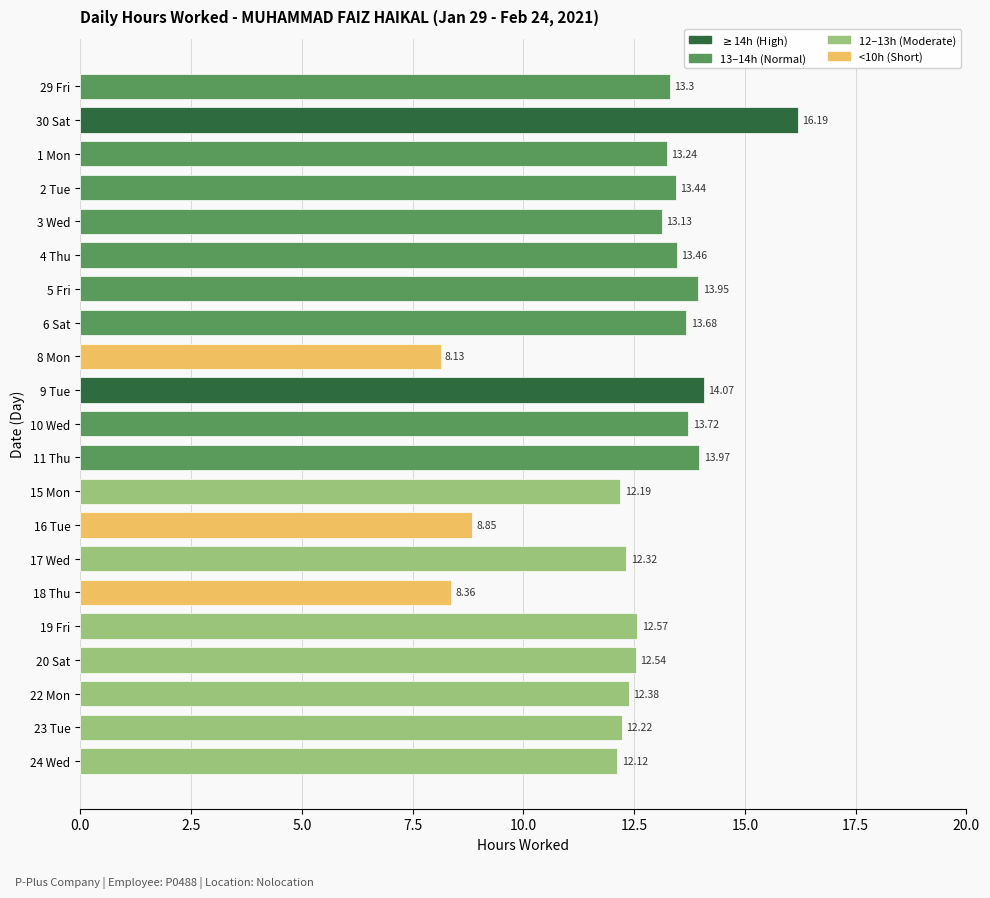

Between 8 Mon and 4 Thu, which is larger?

4 Thu